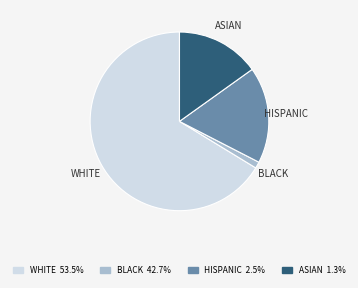

Is the sum of ASIAN and WHITE greater than half?

Yes